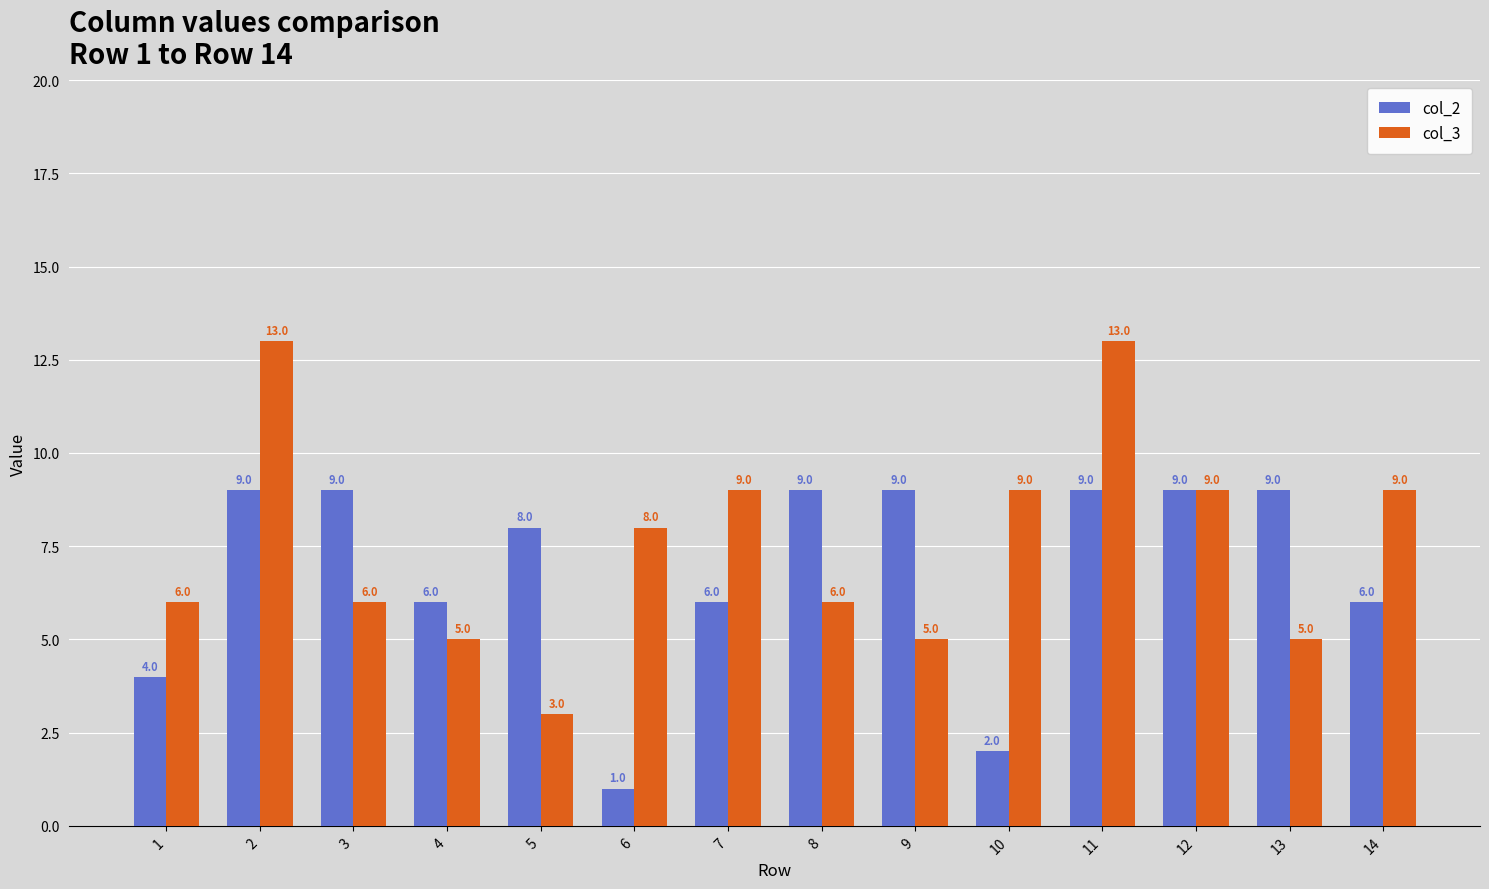

What is the approximate value of col_3 at 3, to the nearest 10?

10